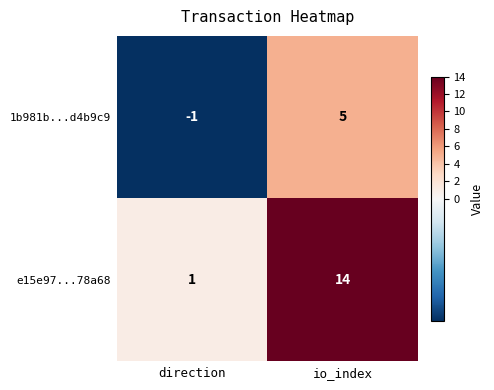

Reading left to right, transcribe all the data shown in this chart.

1b981b...d4b9c9: direction=-1	io_index=5
e15e97...78a68: direction=1	io_index=14